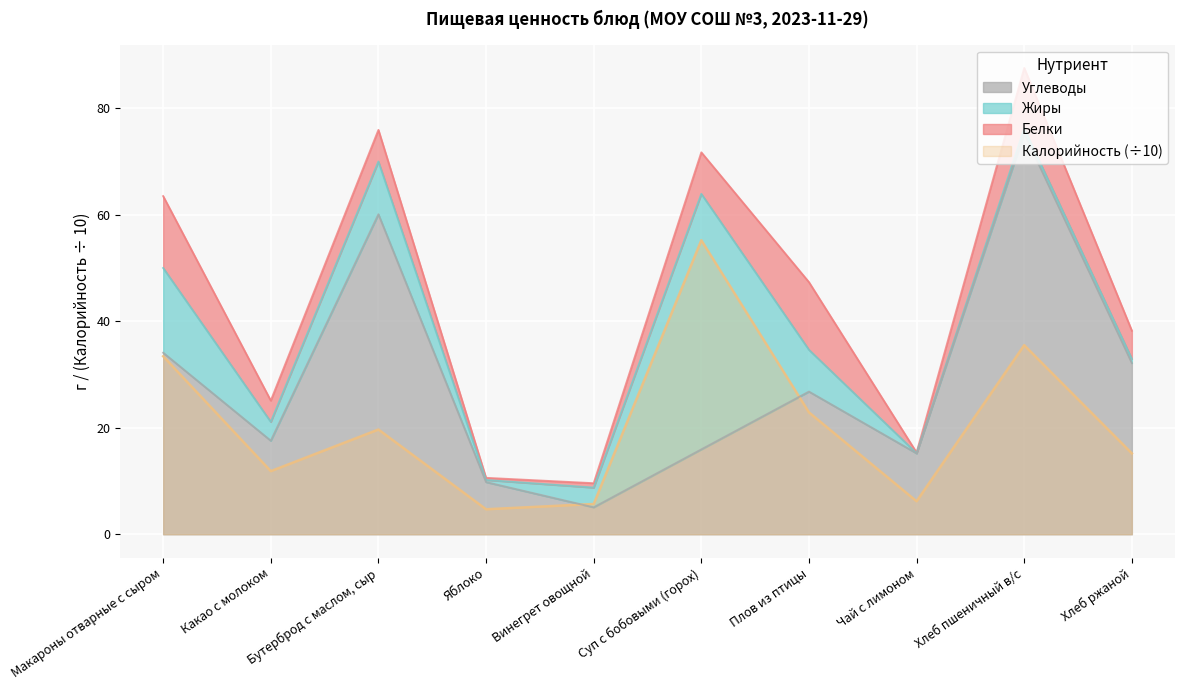

What is the maximum value shown in the chart?

75.3